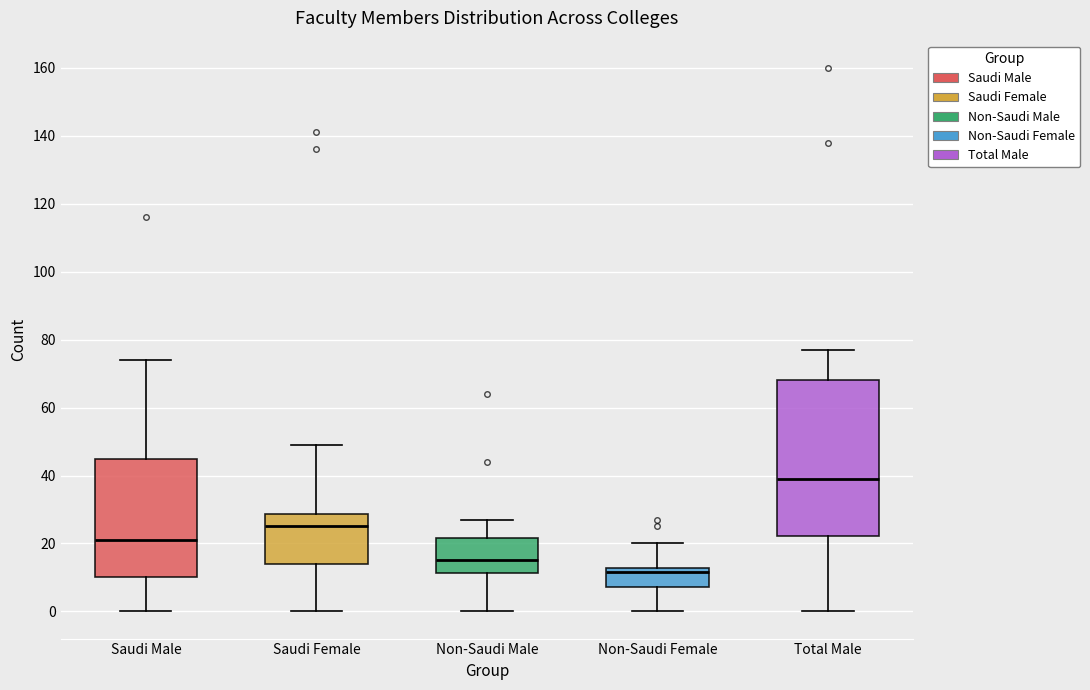

Reading left to right, transcribe this box plot: for each box, give where its median line is, the range the box spans, and where its two whiskers end, as read against the y-axis. The values are not printed on the chart, so give them approximately, as read against the axis.

Saudi Male: median 22, box 10 to 44, whiskers 0 to 74
Saudi Female: median 26, box 14 to 28, whiskers 0 to 50
Non-Saudi Male: median 16, box 12 to 22, whiskers 0 to 28
Non-Saudi Female: median 12 (just below the box's upper edge), box 8 to 12, whiskers 0 to 20
Total Male: median 40, box 22 to 68, whiskers 0 to 78